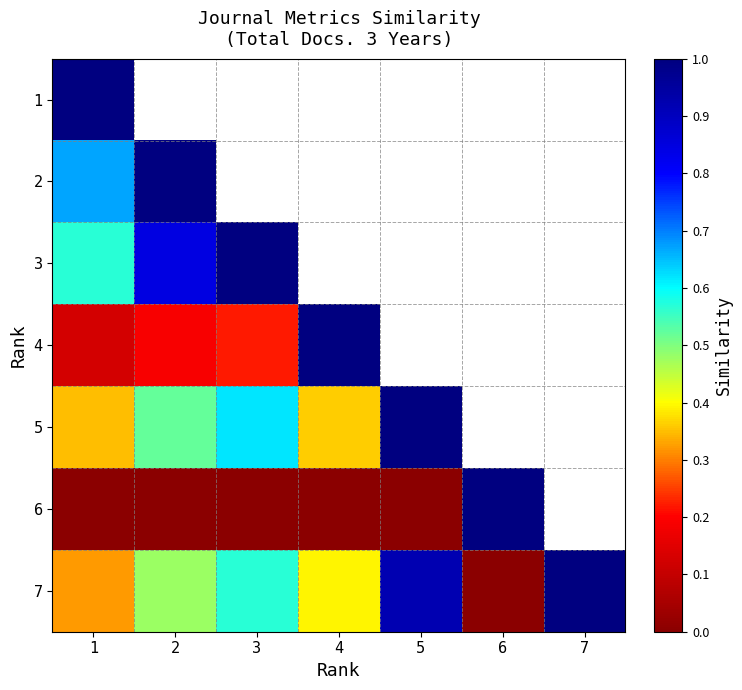

At which category is the sum across all series the highest?

1